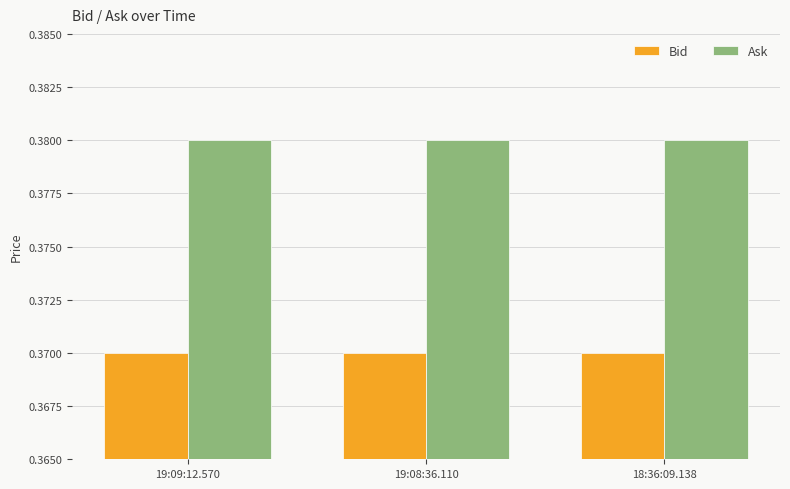

List the series in order of their overall mean, lowest first.

Bid, Ask